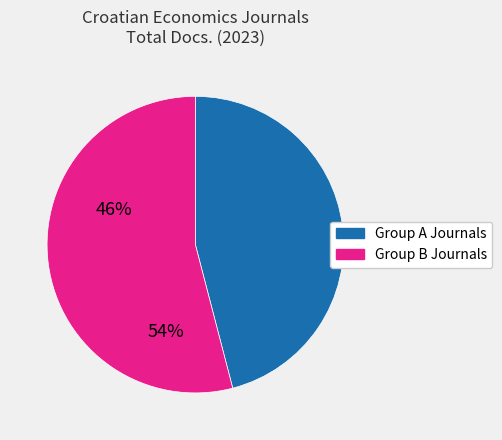

Is there any slice that represents more than half of the pie?

Yes